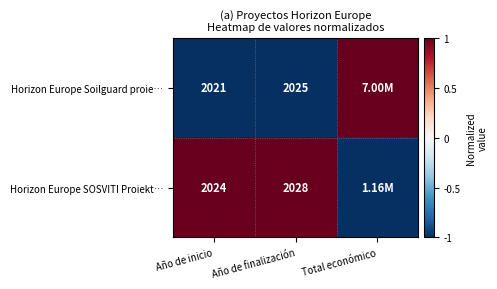

What is the difference between the Horizon Europe SOSVITI Proiekt… values at Año de finalización and Año de inicio?

4